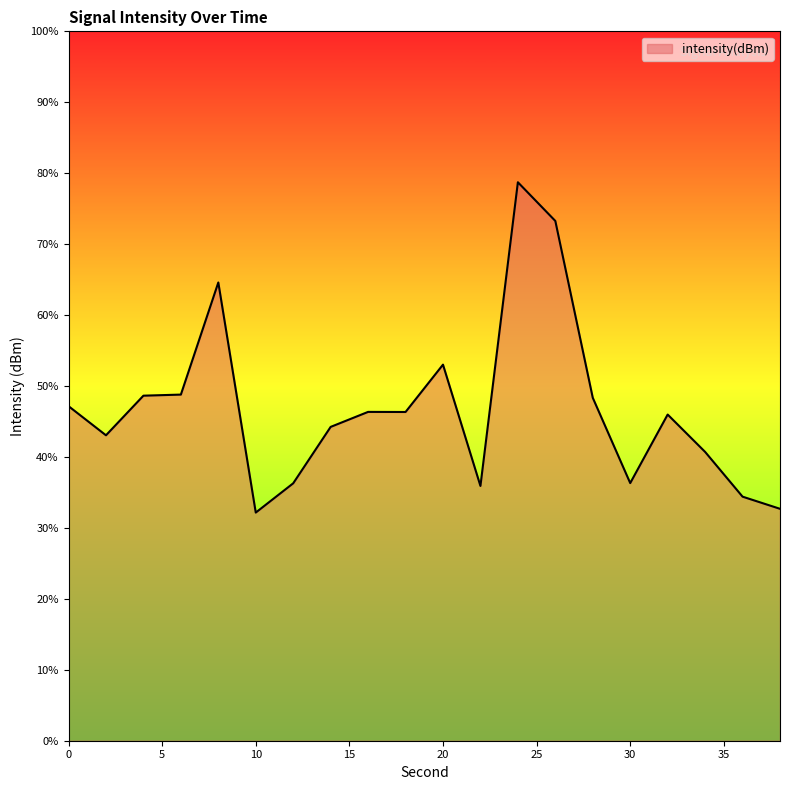

How many data points are less than -110?

16